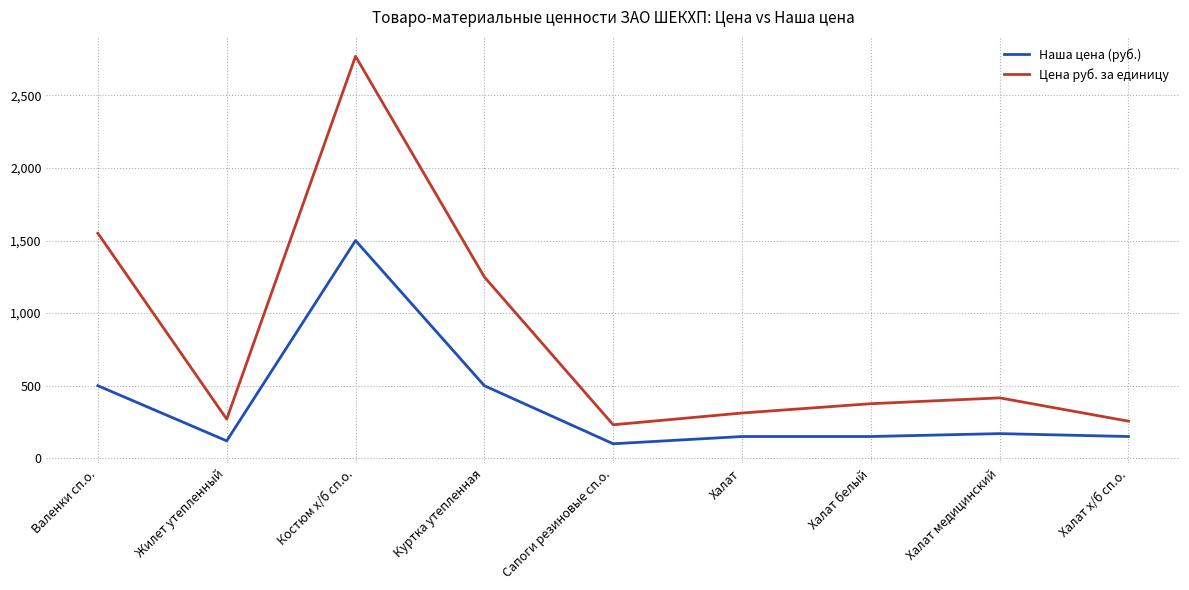

Which series has the largest range (max minus min)?

Цена руб. за единицу